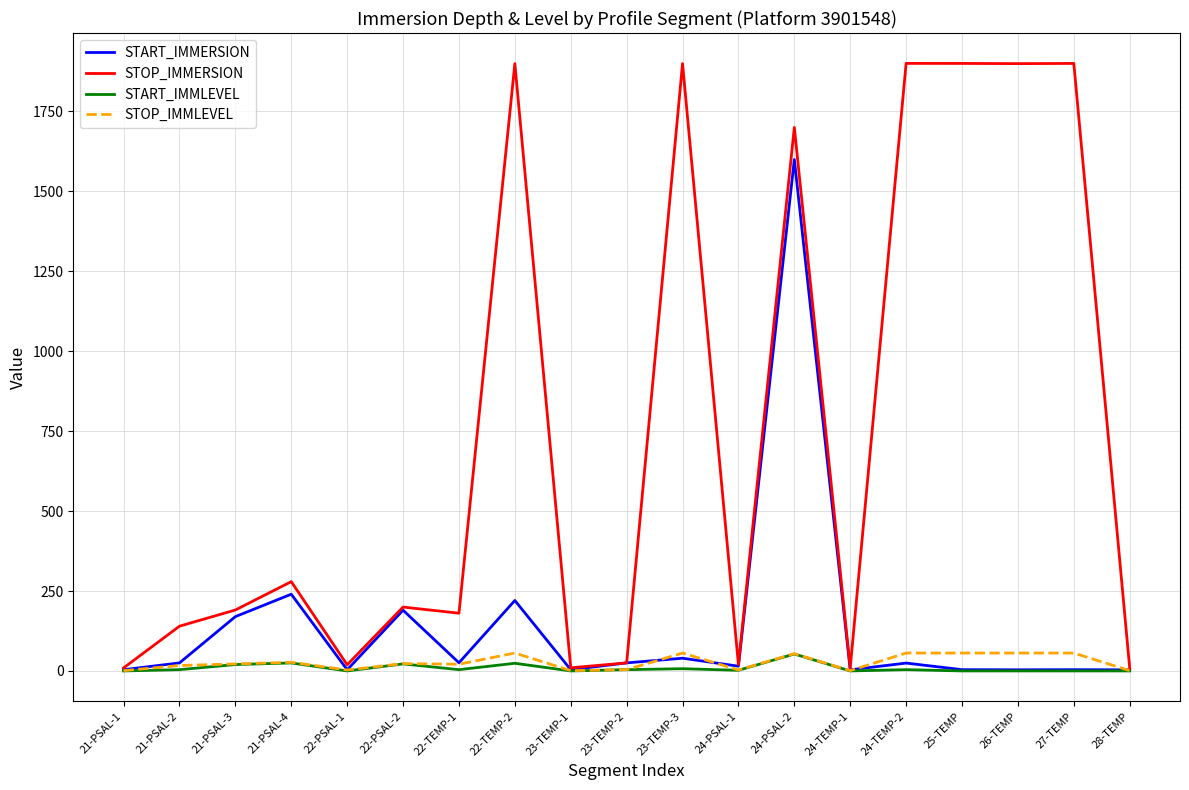

What is the maximum value for START_IMMLEVEL?

53.0